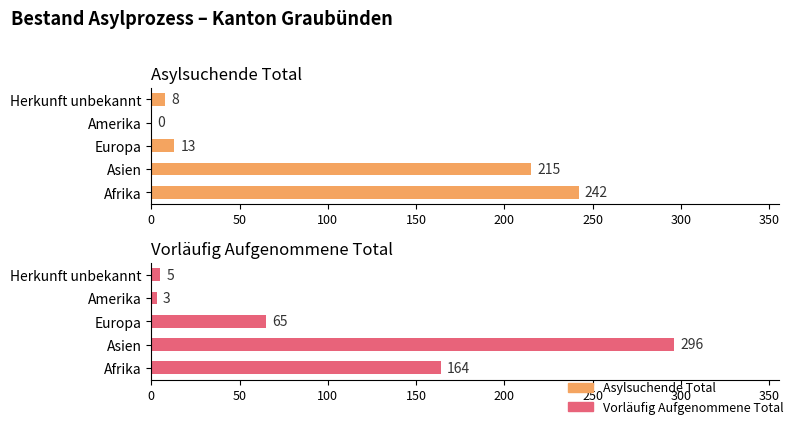

Does the chart contain stacked bars?

No